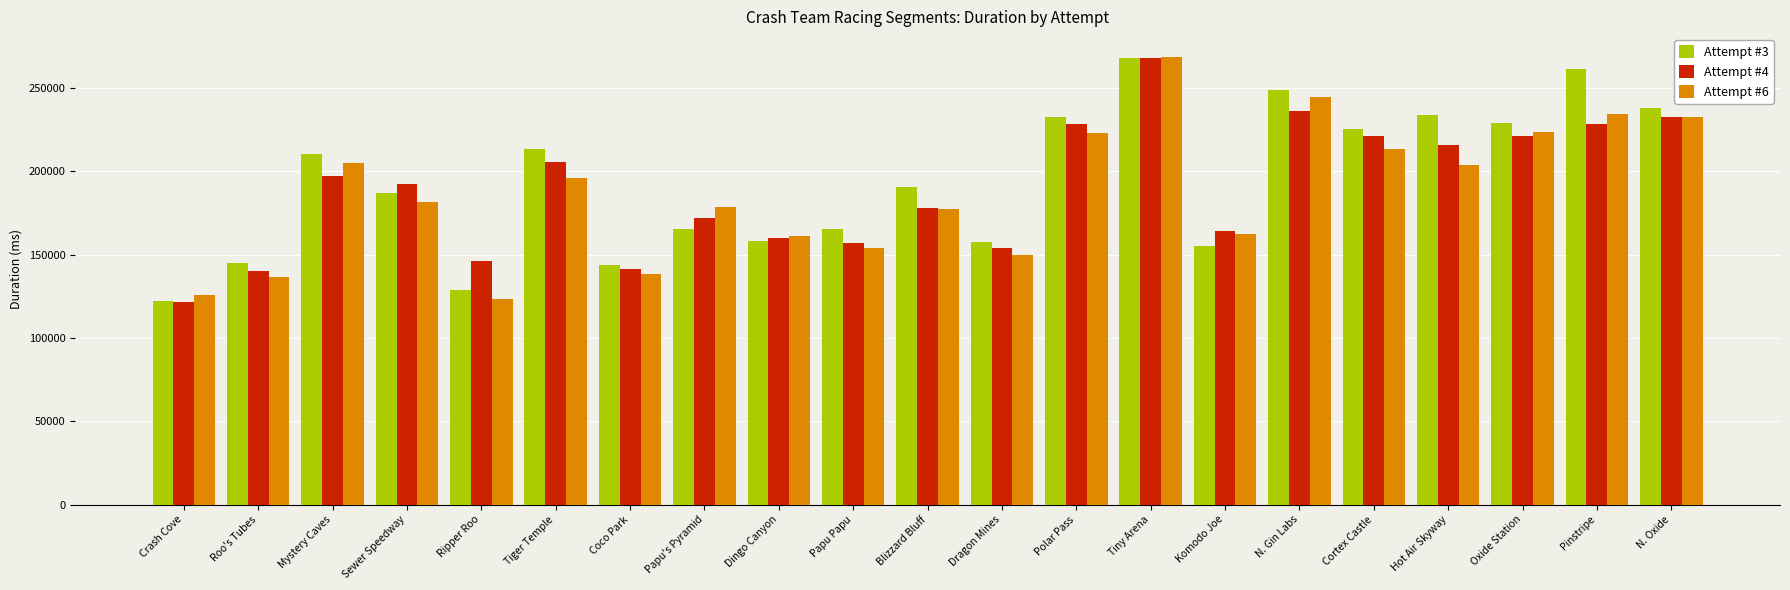

At Hot Air Skyway, list the series in order from largest to smallest.

Attempt #3, Attempt #4, Attempt #6